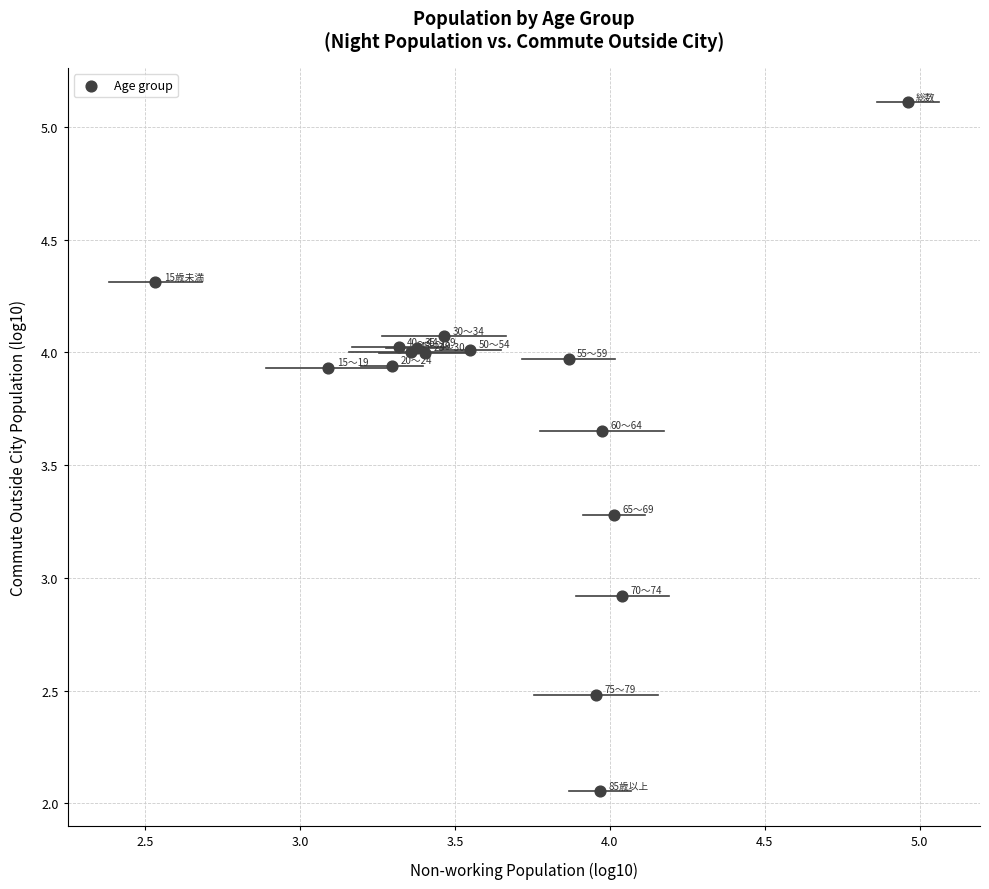

What Y value in the scatter plot is closest to 3?

2.9